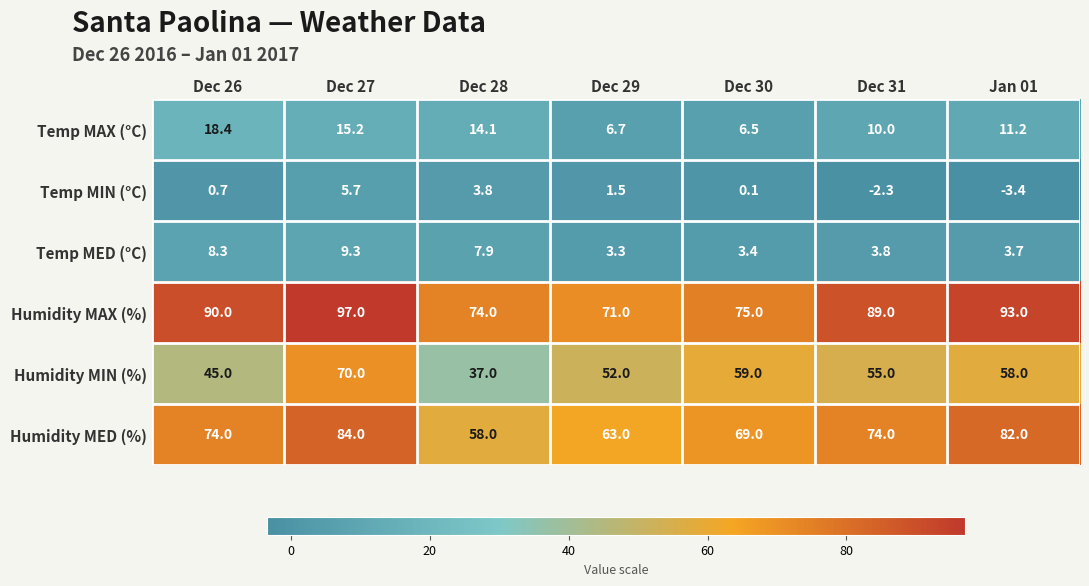

List the labels in order of Temp MED (°C) value, smallest first.

Dec 29, Dec 30, Jan 01, Dec 31, Dec 28, Dec 26, Dec 27